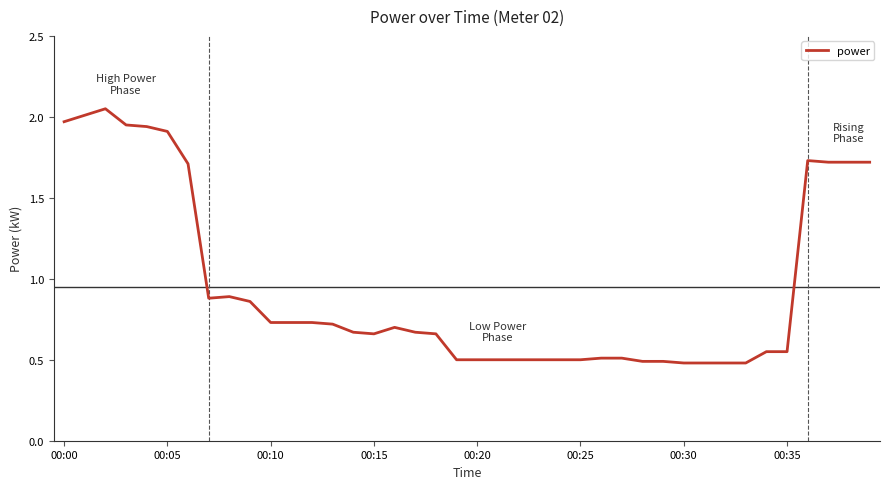

What is the difference between the maximum and minimum values?

1.6